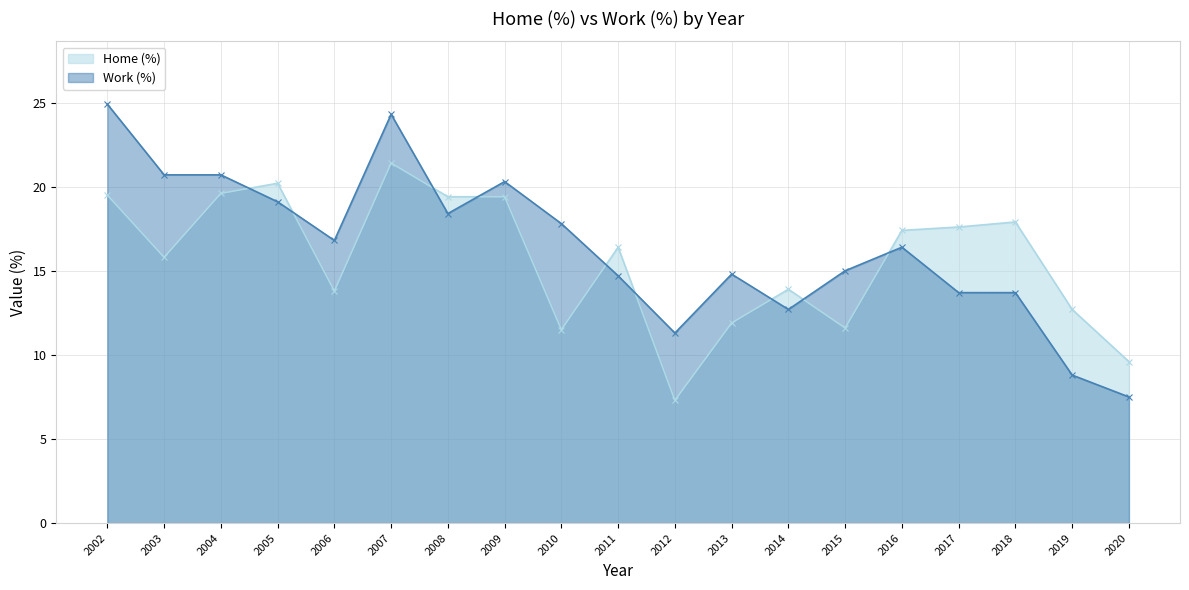

How many distinct data groups are displayed?

2